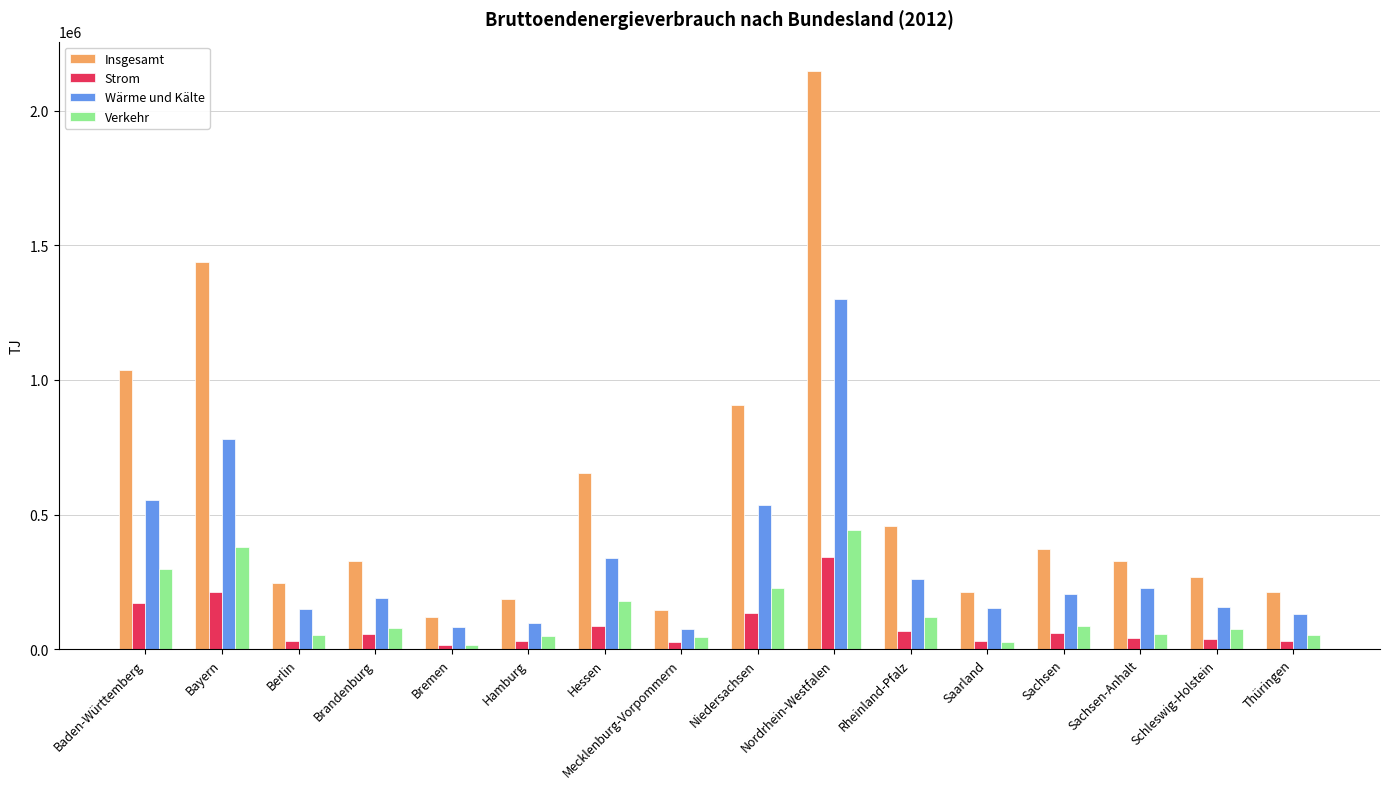

The Insgesamt series shows 227210 at Rheinland-Pfalz. True or false?

False